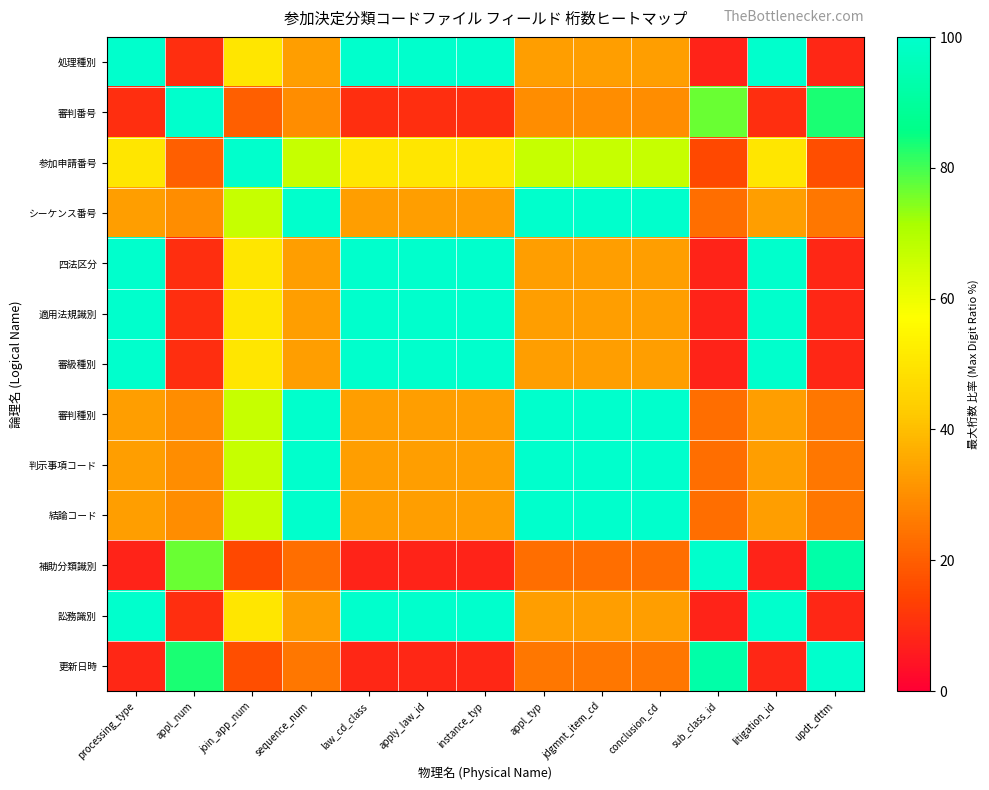

Reading left to right, extract all data points from this chart.

処理種別: processing_type=100.0	appl_num=10.0	join_app_num=50.0	sequence_num=33.3	law_cd_class=100.0	apply_law_id=100.0	instance_typ=100.0	appl_typ=33.3	jdgmnt_item_cd=33.3	conclusion_cd=33.3	sub_class_id=7.7	litigation_id=100.0	updt_dttm=8.3
審判番号: processing_type=10.0	appl_num=100.0	join_app_num=20.0	sequence_num=30.0	law_cd_class=10.0	apply_law_id=10.0	instance_typ=10.0	appl_typ=30.0	jdgmnt_item_cd=30.0	conclusion_cd=30.0	sub_class_id=76.9	litigation_id=10.0	updt_dttm=83.3
参加申請番号: processing_type=50.0	appl_num=20.0	join_app_num=100.0	sequence_num=66.7	law_cd_class=50.0	apply_law_id=50.0	instance_typ=50.0	appl_typ=66.7	jdgmnt_item_cd=66.7	conclusion_cd=66.7	sub_class_id=15.4	litigation_id=50.0	updt_dttm=16.7
シーケンス番号: processing_type=33.3	appl_num=30.0	join_app_num=66.7	sequence_num=100.0	law_cd_class=33.3	apply_law_id=33.3	instance_typ=33.3	appl_typ=100.0	jdgmnt_item_cd=100.0	conclusion_cd=100.0	sub_class_id=23.1	litigation_id=33.3	updt_dttm=25.0
四法区分: processing_type=100.0	appl_num=10.0	join_app_num=50.0	sequence_num=33.3	law_cd_class=100.0	apply_law_id=100.0	instance_typ=100.0	appl_typ=33.3	jdgmnt_item_cd=33.3	conclusion_cd=33.3	sub_class_id=7.7	litigation_id=100.0	updt_dttm=8.3
適用法規識別: processing_type=100.0	appl_num=10.0	join_app_num=50.0	sequence_num=33.3	law_cd_class=100.0	apply_law_id=100.0	instance_typ=100.0	appl_typ=33.3	jdgmnt_item_cd=33.3	conclusion_cd=33.3	sub_class_id=7.7	litigation_id=100.0	updt_dttm=8.3
審級種別: processing_type=100.0	appl_num=10.0	join_app_num=50.0	sequence_num=33.3	law_cd_class=100.0	apply_law_id=100.0	instance_typ=100.0	appl_typ=33.3	jdgmnt_item_cd=33.3	conclusion_cd=33.3	sub_class_id=7.7	litigation_id=100.0	updt_dttm=8.3
審判種別: processing_type=33.3	appl_num=30.0	join_app_num=66.7	sequence_num=100.0	law_cd_class=33.3	apply_law_id=33.3	instance_typ=33.3	appl_typ=100.0	jdgmnt_item_cd=100.0	conclusion_cd=100.0	sub_class_id=23.1	litigation_id=33.3	updt_dttm=25.0
判示事項コード: processing_type=33.3	appl_num=30.0	join_app_num=66.7	sequence_num=100.0	law_cd_class=33.3	apply_law_id=33.3	instance_typ=33.3	appl_typ=100.0	jdgmnt_item_cd=100.0	conclusion_cd=100.0	sub_class_id=23.1	litigation_id=33.3	updt_dttm=25.0
結論コード: processing_type=33.3	appl_num=30.0	join_app_num=66.7	sequence_num=100.0	law_cd_class=33.3	apply_law_id=33.3	instance_typ=33.3	appl_typ=100.0	jdgmnt_item_cd=100.0	conclusion_cd=100.0	sub_class_id=23.1	litigation_id=33.3	updt_dttm=25.0
補助分類識別: processing_type=7.7	appl_num=76.9	join_app_num=15.4	sequence_num=23.1	law_cd_class=7.7	apply_law_id=7.7	instance_typ=7.7	appl_typ=23.1	jdgmnt_item_cd=23.1	conclusion_cd=23.1	sub_class_id=100.0	litigation_id=7.7	updt_dttm=92.3
訟務識別: processing_type=100.0	appl_num=10.0	join_app_num=50.0	sequence_num=33.3	law_cd_class=100.0	apply_law_id=100.0	instance_typ=100.0	appl_typ=33.3	jdgmnt_item_cd=33.3	conclusion_cd=33.3	sub_class_id=7.7	litigation_id=100.0	updt_dttm=8.3
更新日時: processing_type=8.3	appl_num=83.3	join_app_num=16.7	sequence_num=25.0	law_cd_class=8.3	apply_law_id=8.3	instance_typ=8.3	appl_typ=25.0	jdgmnt_item_cd=25.0	conclusion_cd=25.0	sub_class_id=92.3	litigation_id=8.3	updt_dttm=100.0